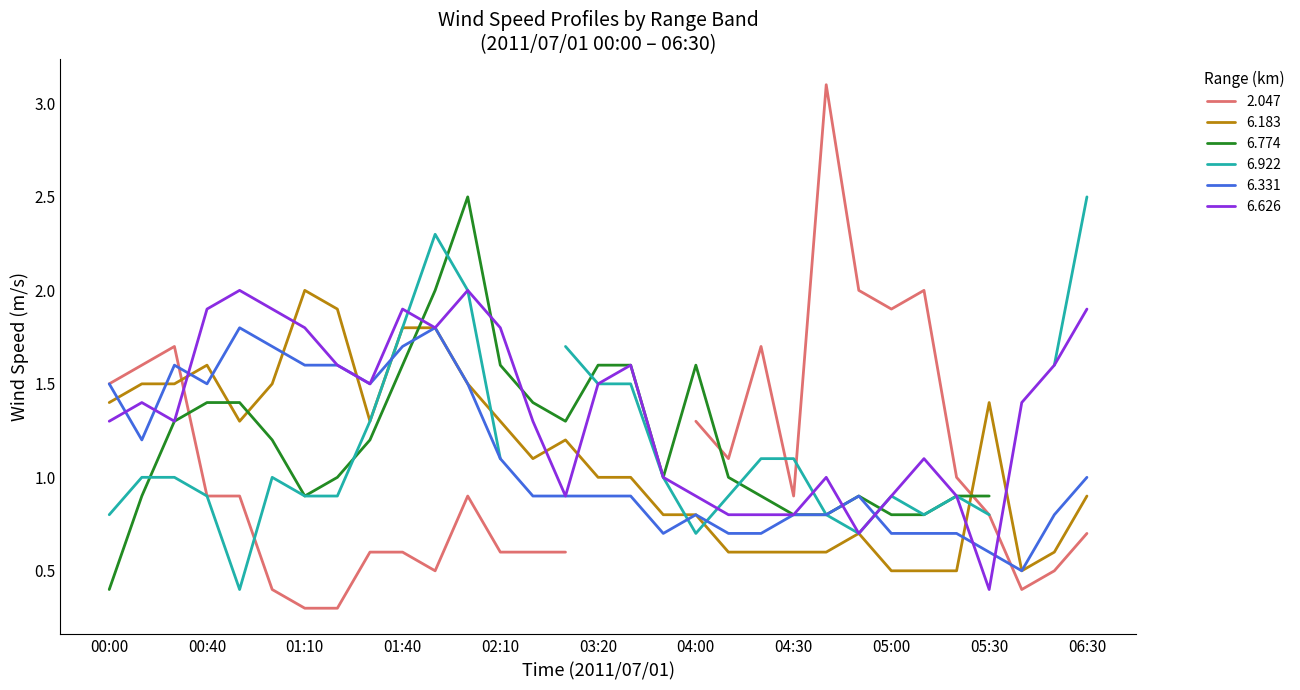

Which series changed the most between 01:10 and 06:10?

6.183